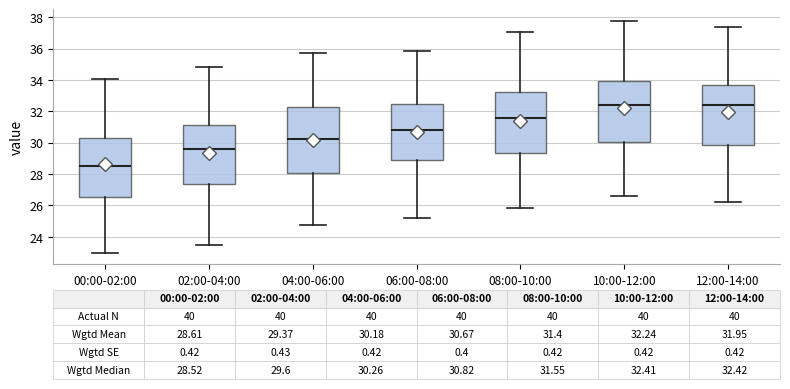

Comparing the boxes themselves (not the whiskers), which one is the tallest?

04:00-06:00